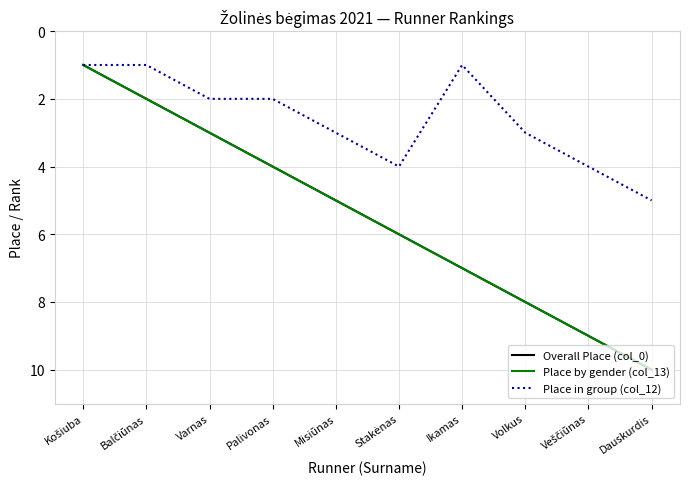

What is the difference between the second highest and minimum values in the Place in group (col_12) series?

3